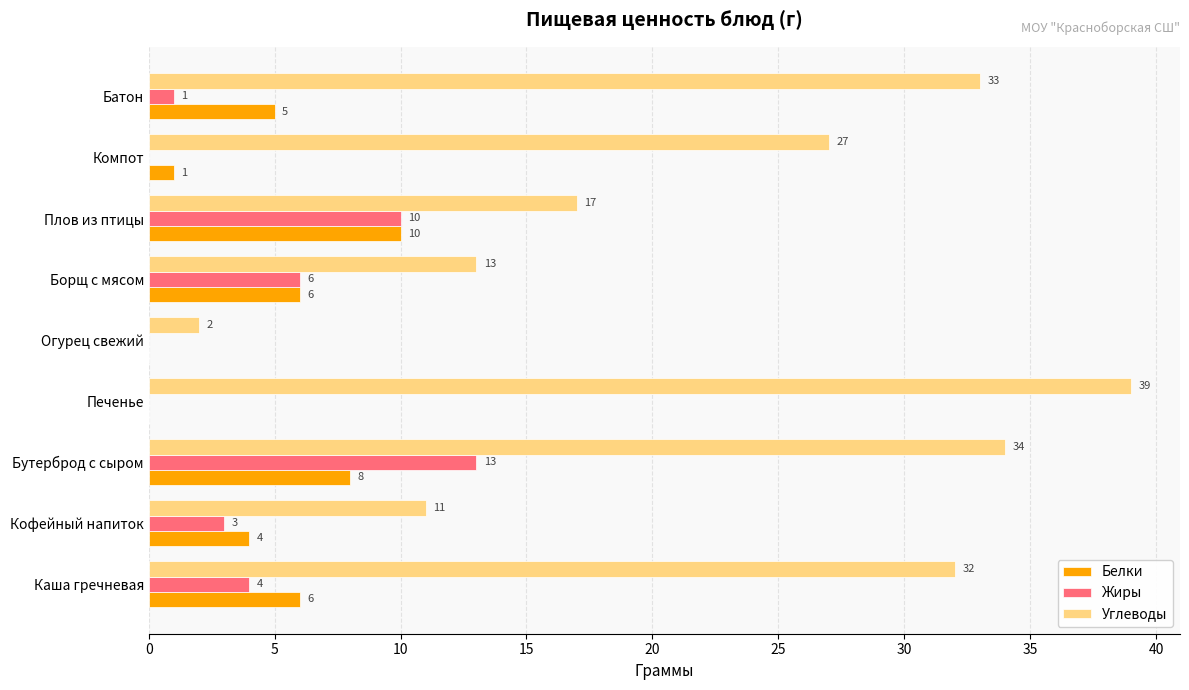

Count the number of data series in this chart.

3